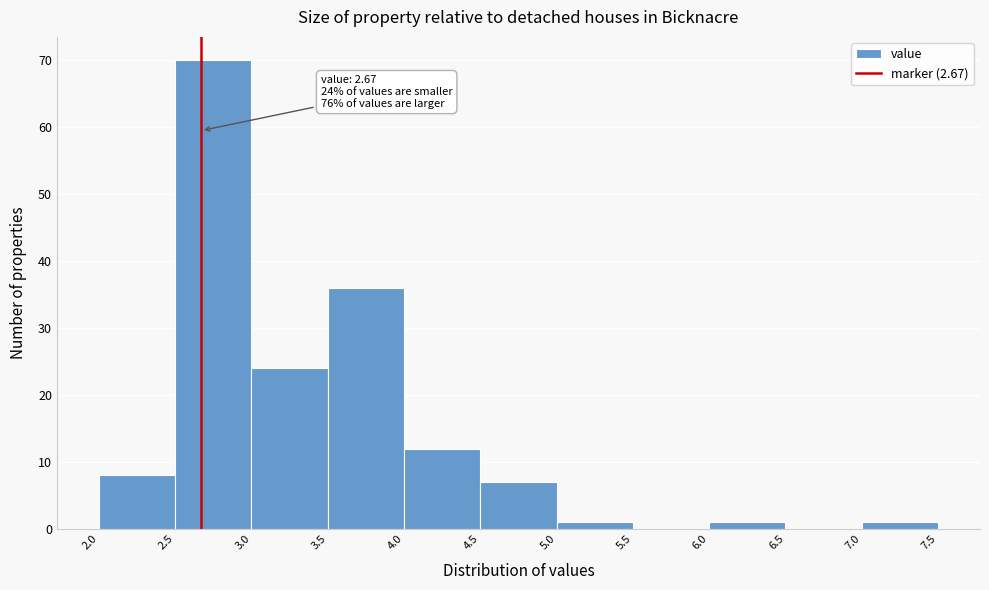

Which range on the x-axis has the tallest bar?

2.5 to 3.0